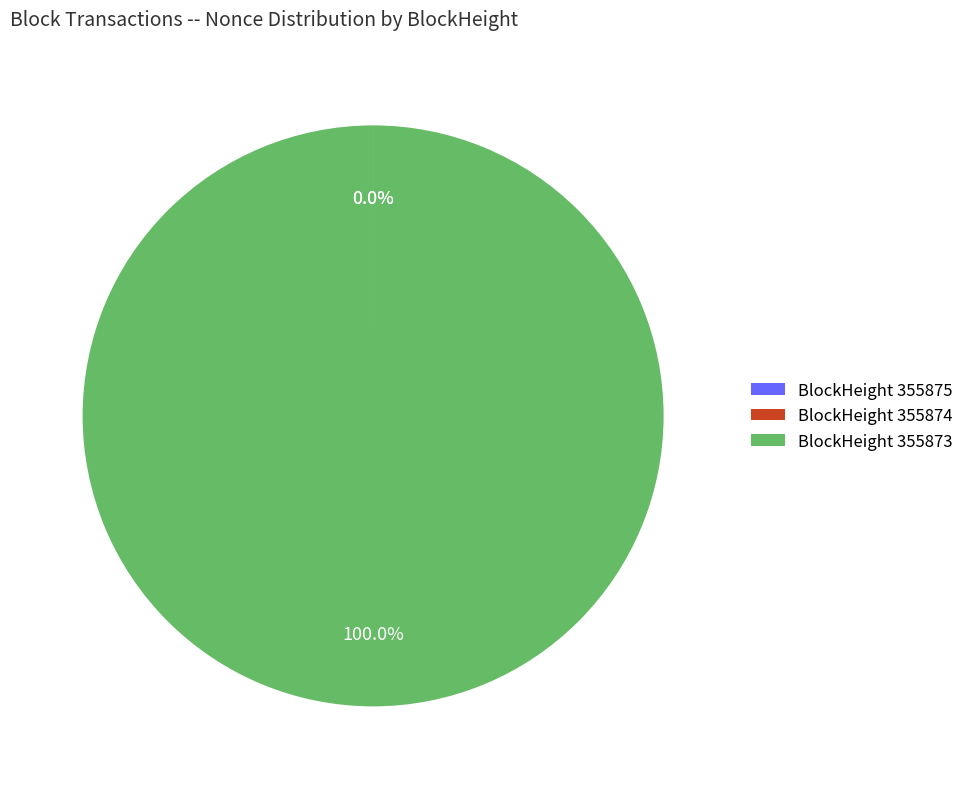

How much of the chart is everything except 355875?

100.0%